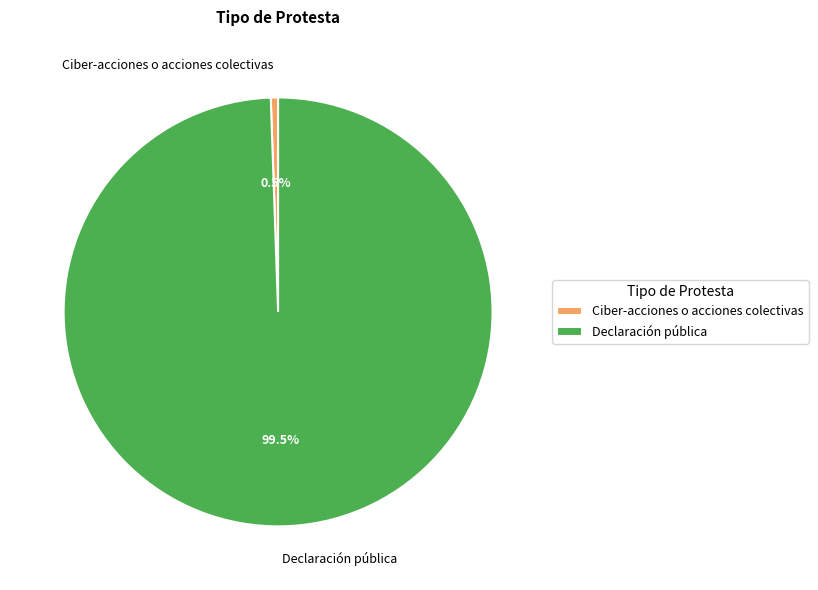

Combined, do Ciber-acciones o acciones colectivas and Declaración pública account for over 50%?

Yes